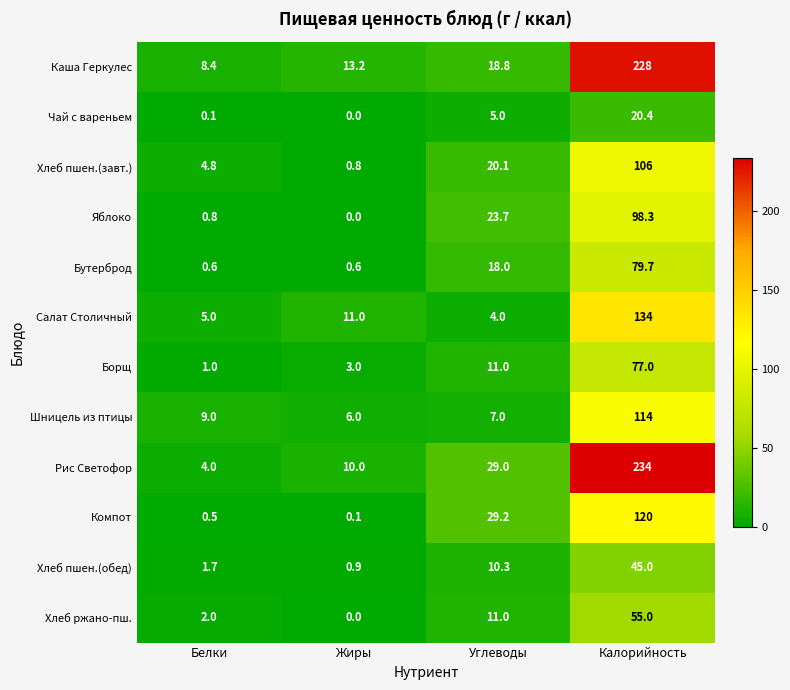

Where is Хлеб пшен.(завт.) nearest to the value 53?

Углеводы